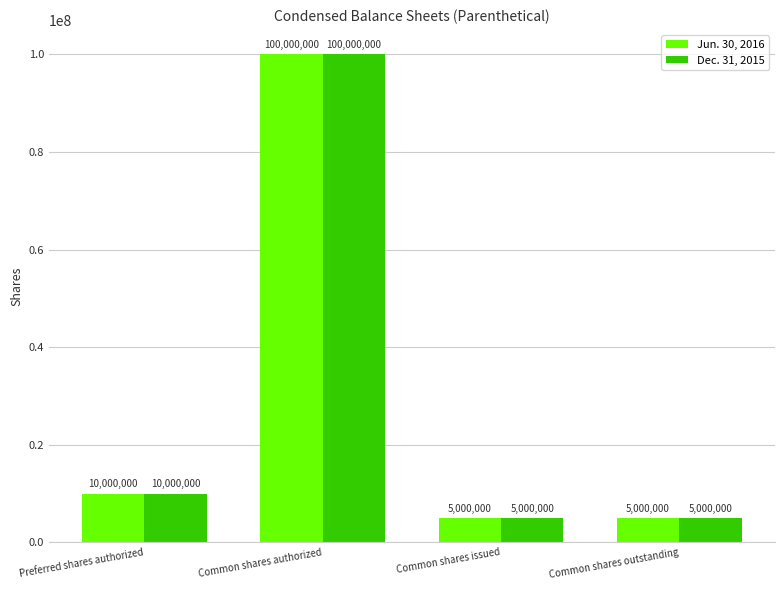

What is the label of the 2nd bar from the right?

Common shares issued